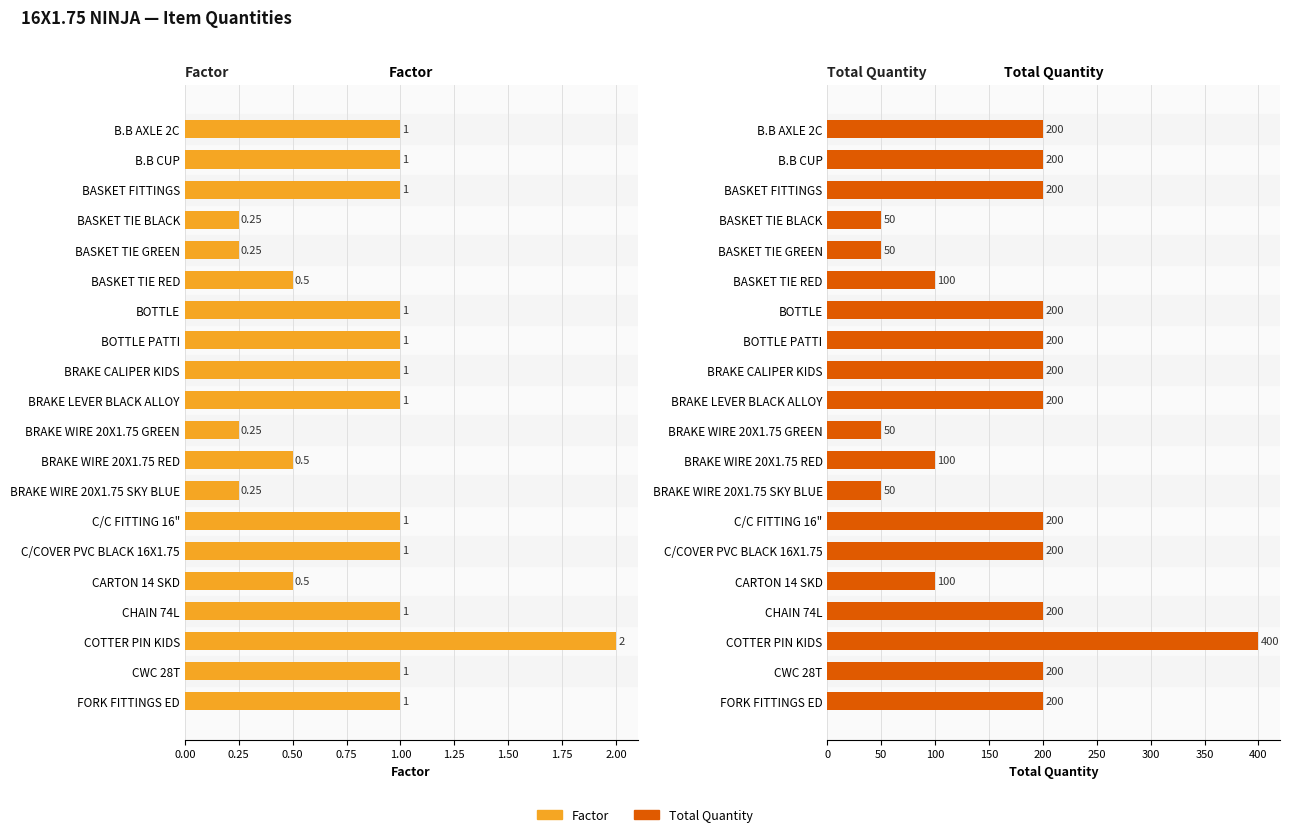

What is the average value of the Total series?

165.0